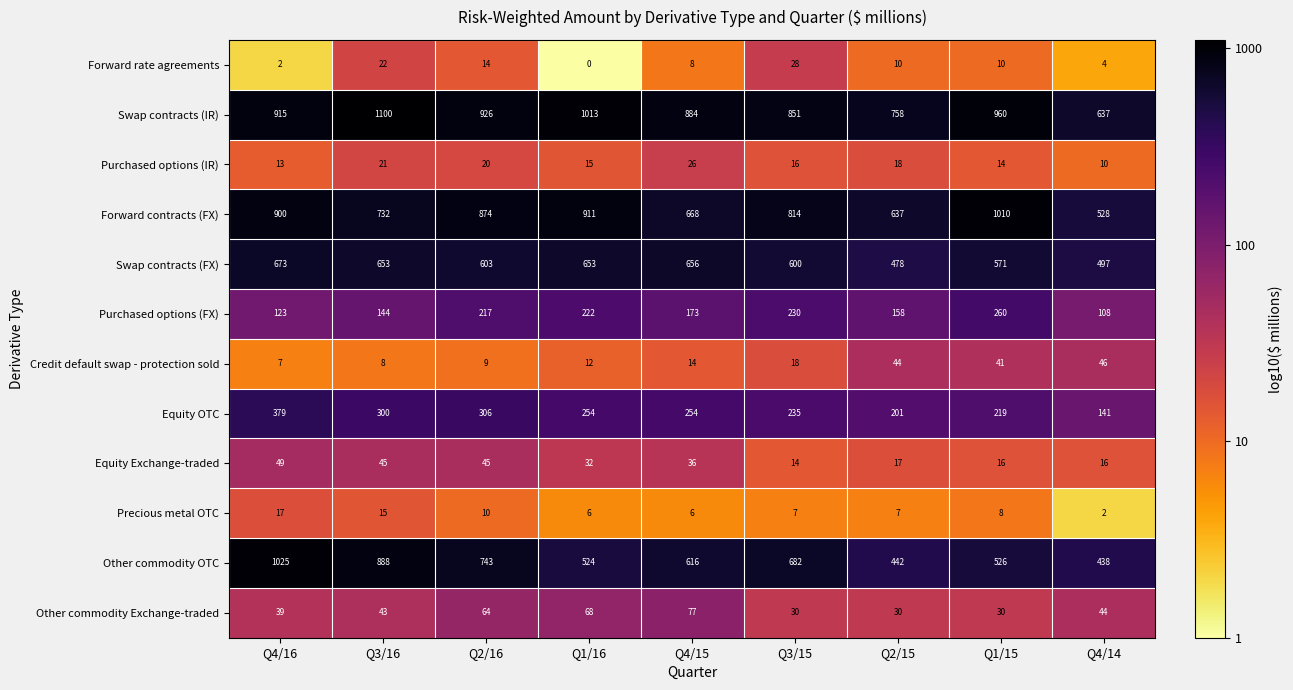

Between Q4/16 and Q4/15, which series saw the biggest shift?

Other commodity OTC